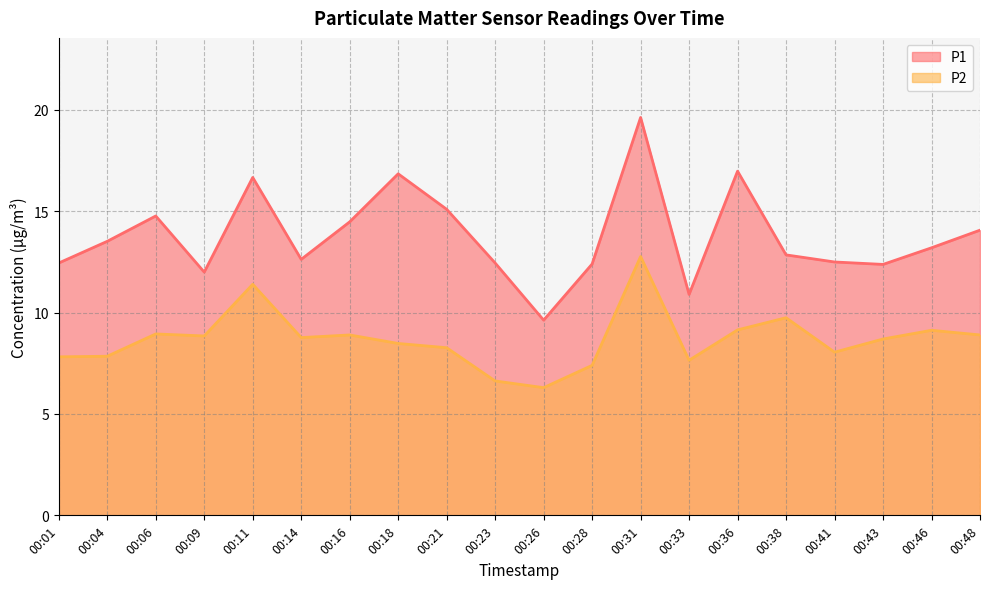

Where is P1 nearest to the value 14?

00:48